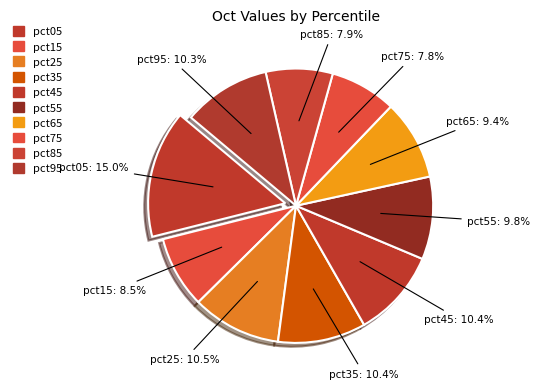

Which slice is the largest?

pct05